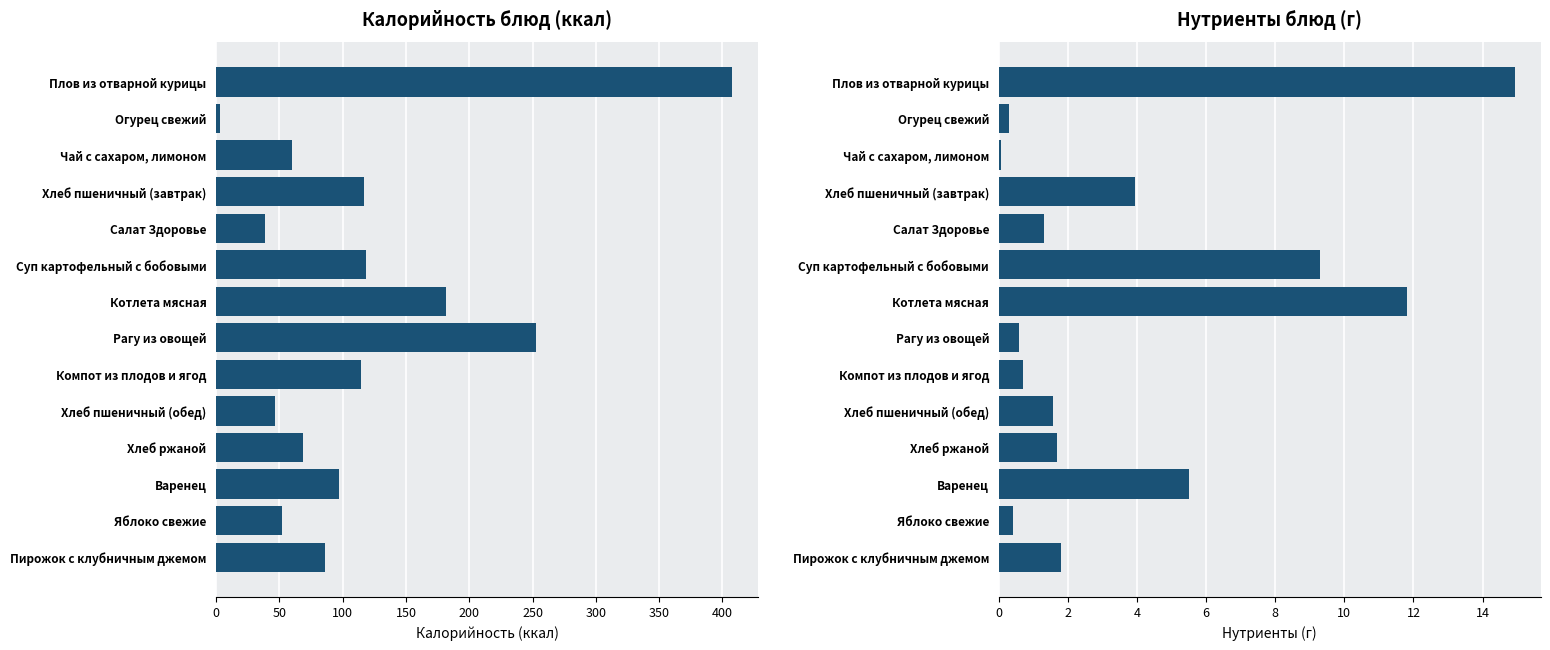

How many bars are there in total?

28